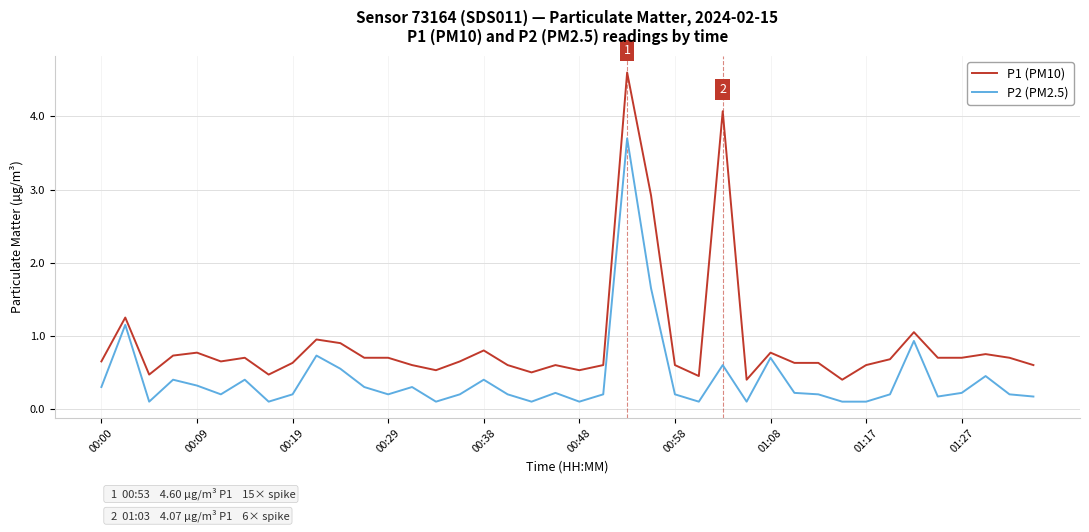

Rank the series by their maximum value, from highest to lowest.

P1 (PM10), P2 (PM2.5)